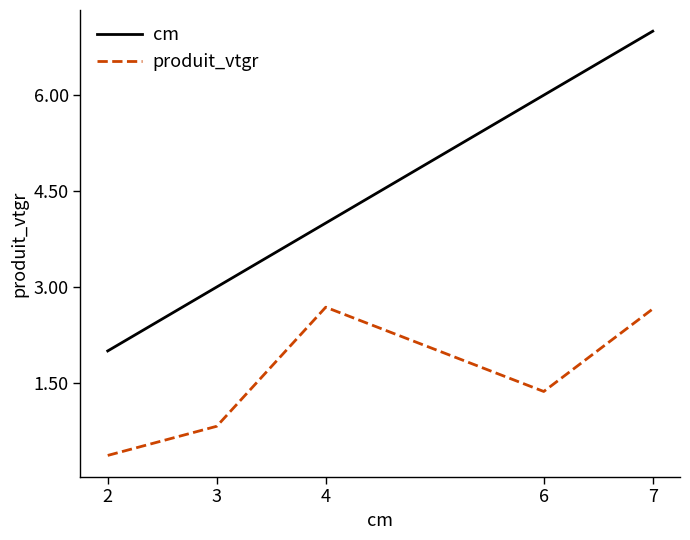

Which series has the largest total across all categories?

cm